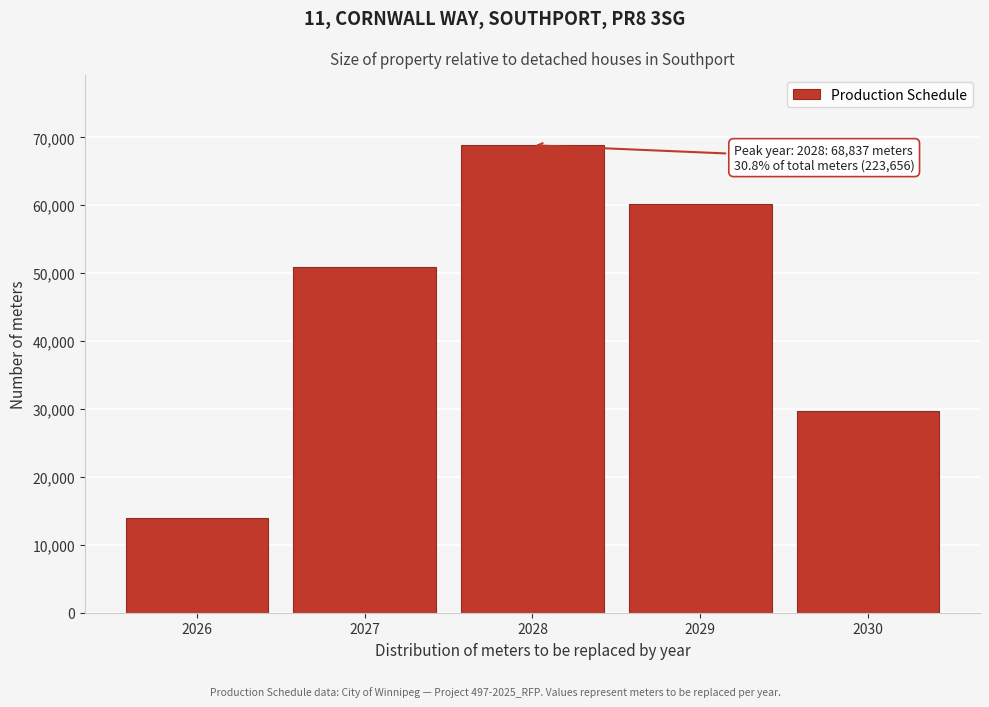

Reading left to right, list all the values displayed in this chart.

13997.6	50935.6	68836.6	60175.8	29710.5